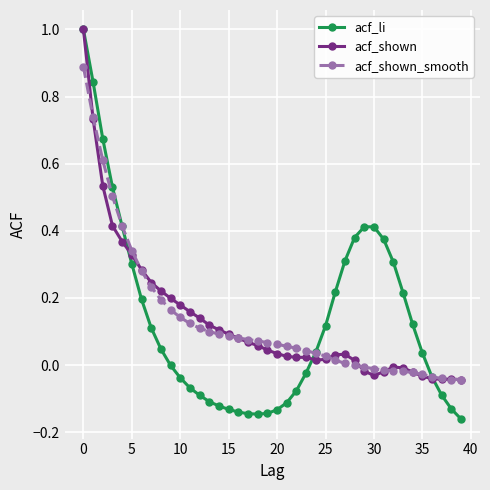

Which series ends up on top after the final intersection of acf_shown and acf_li?

acf_shown